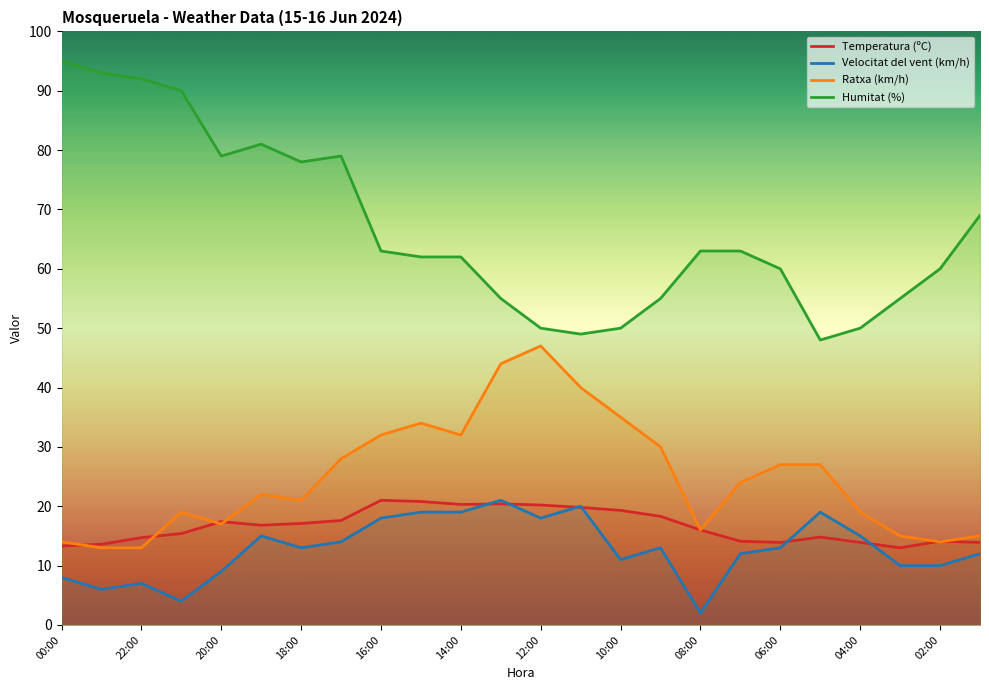

Reading right to left, what are all the values shown in this chart?

Temperatura (ºC): 13.9	14.1	13.0	13.9	14.8	13.9	14.1	16.0	18.3	19.3	19.8	20.2	20.4	20.3	20.8	21.0	17.6	17.1	16.8	17.4	15.4	14.7	13.6	13.3
Velocitat del vent (km/h): 12.0	10.0	10.0	15.0	19.0	13.0	12.0	2.0	13.0	11.0	20.0	18.0	21.0	19.0	19.0	18.0	14.0	13.0	15.0	9.0	4.0	7.0	6.0	8.0
Ratxa (km/h): 15.0	14.0	15.0	19.0	27.0	27.0	24.0	16.0	30.0	35.0	40.0	47.0	44.0	32.0	34.0	32.0	28.0	21.0	22.0	17.0	19.0	13.0	13.0	14.0
Humitat (%): 69.0	60.0	55.0	50.0	48.0	60.0	63.0	63.0	55.0	50.0	49.0	50.0	55.0	62.0	62.0	63.0	79.0	78.0	81.0	79.0	90.0	92.0	93.0	95.0